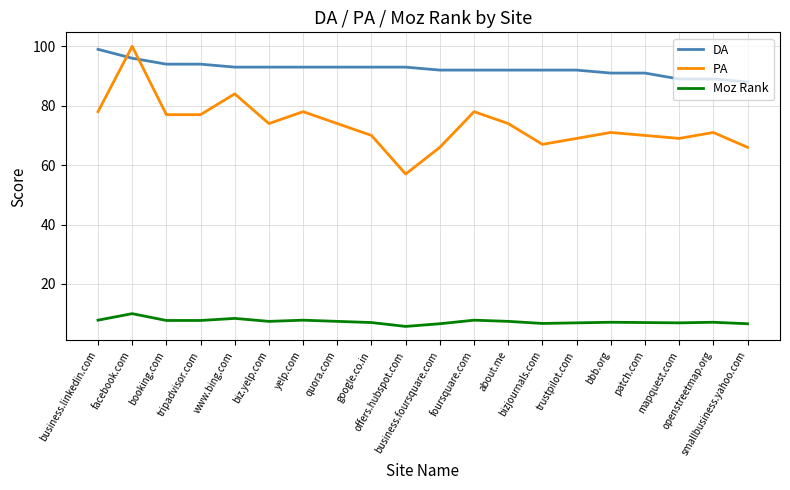

List the series in order of their overall mean, highest first.

DA, PA, Moz Rank